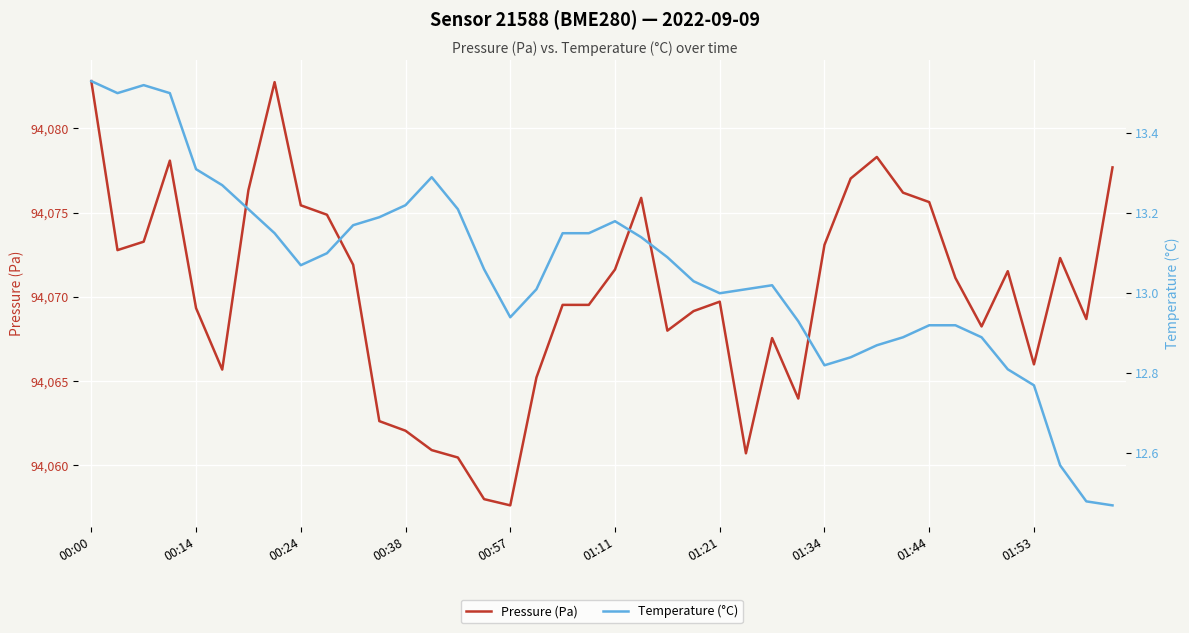

True or false: Pressure (Pa) and Temperature (°C) intersect in this chart.

False